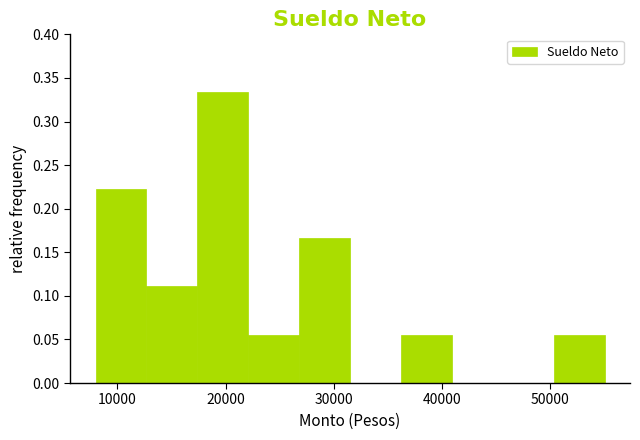

Reading left to right, list every bar in this chart as the range it spans on the x-axis followed by its height. Neither the bar edges nor the heights are printed on the chart, so give them approximately, as read against the axes.

8000 to 12700: 0.220
12700 to 17400: 0.110
17400 to 22100: 0.335
22100 to 26800: 0.055
26800 to 31500: 0.165
31500 to 36200: 0
36200 to 40900: 0.055
40900 to 45600: 0
45600 to 50300: 0
50300 to 55000: 0.055